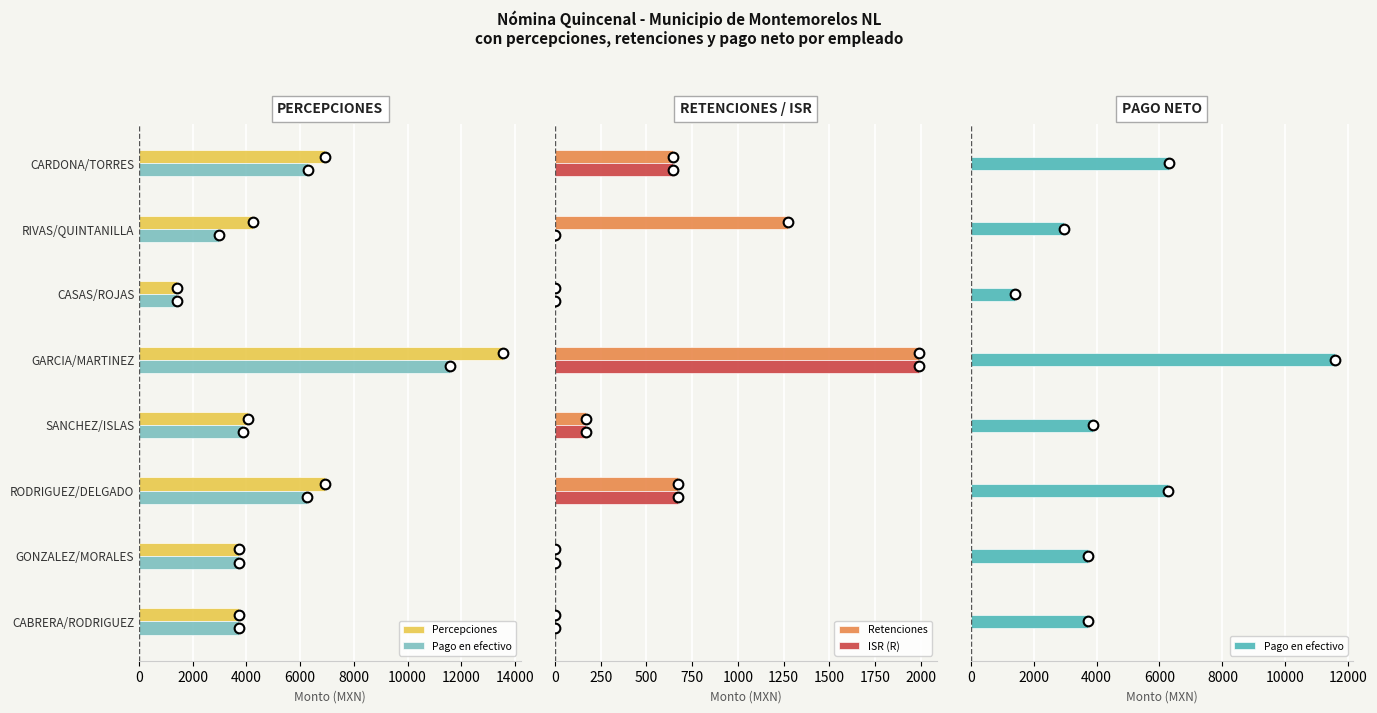

What is the highest value of the Retenciones series?

1988